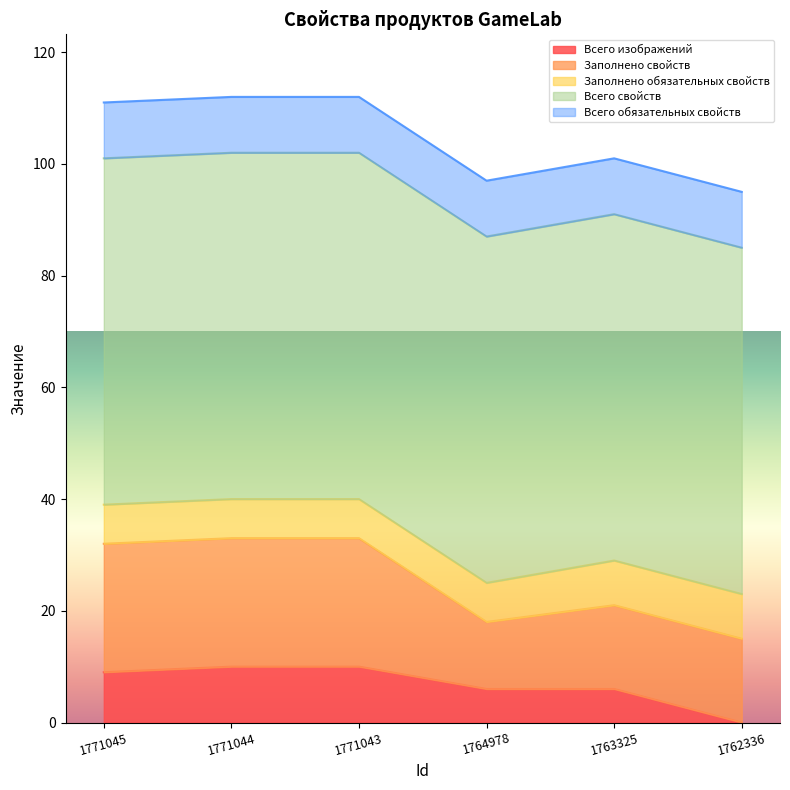

True or false: Всего обязательных свойств has more than 0 interior local peaks.

False